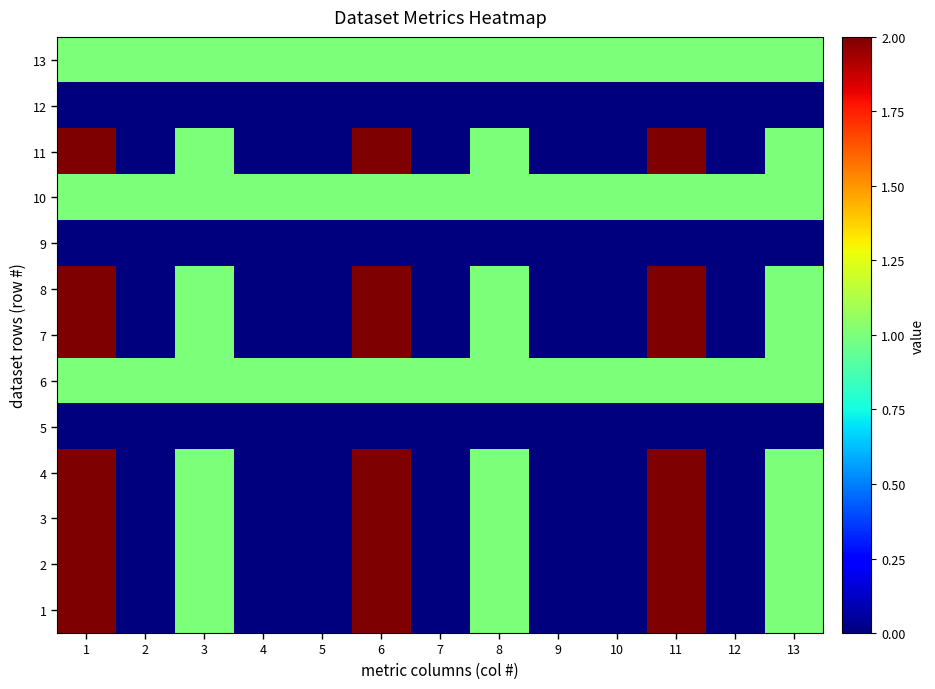

What is the total value across all series at 2?

3